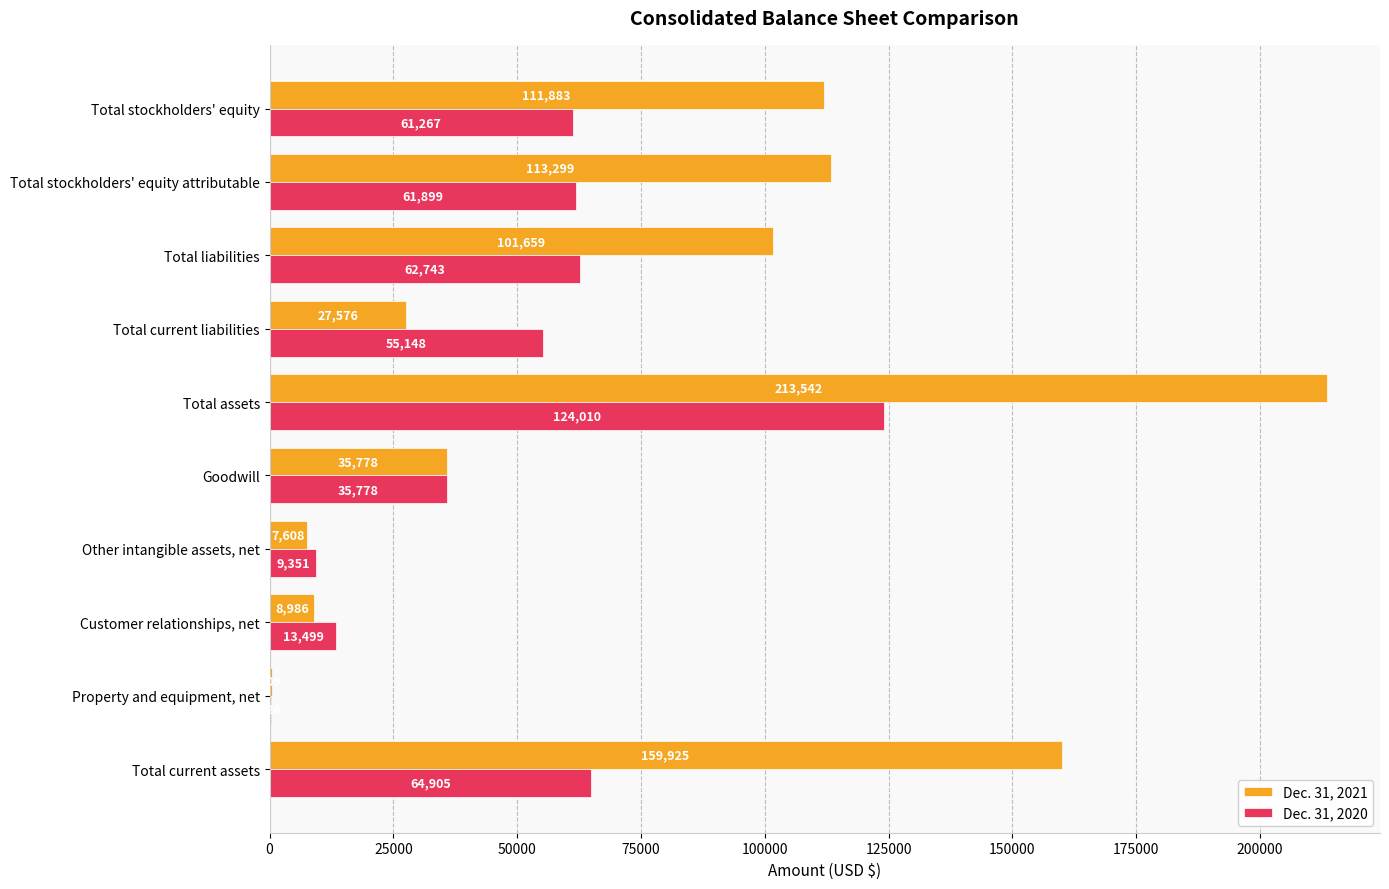

Which series has the widest spread of values?

Dec. 31, 2021